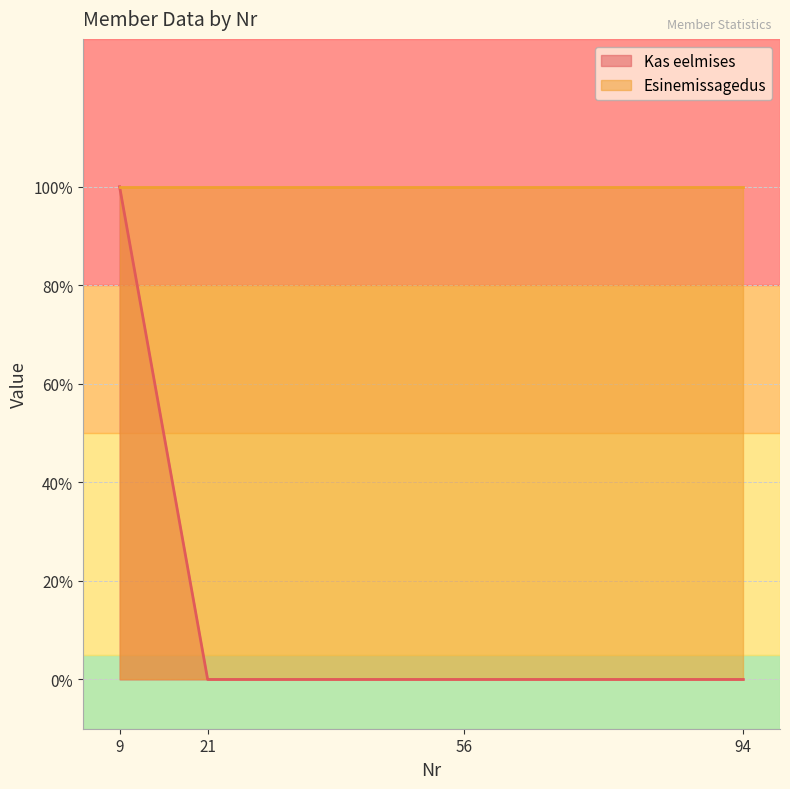

How many values are above zero?

1